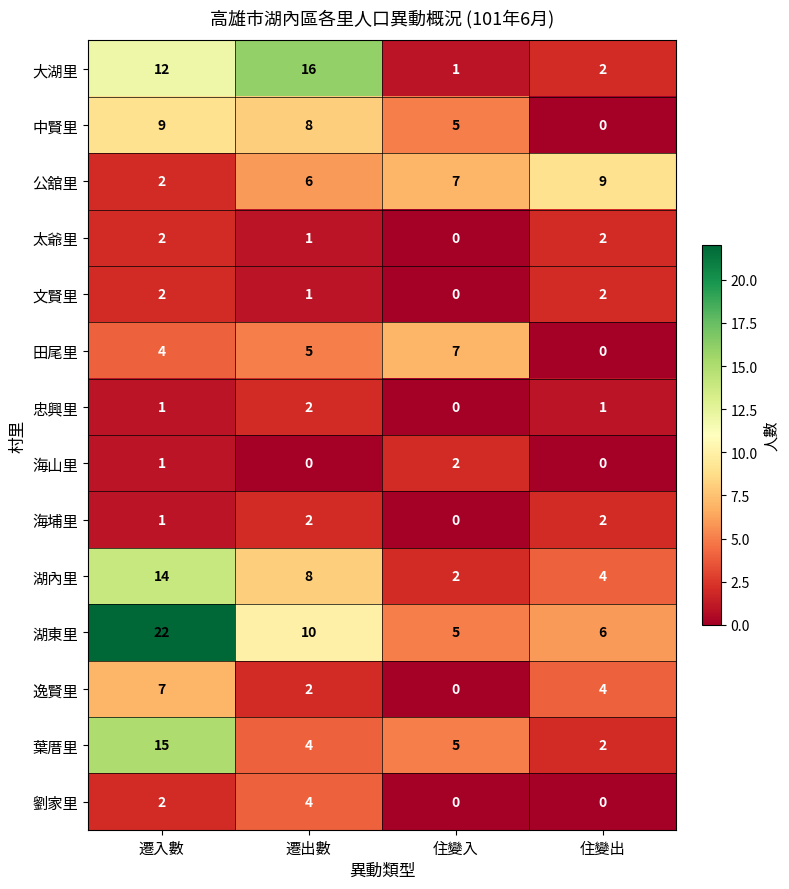

What is the difference between the 葉厝里 values at 住變出 and 遷入數?

13